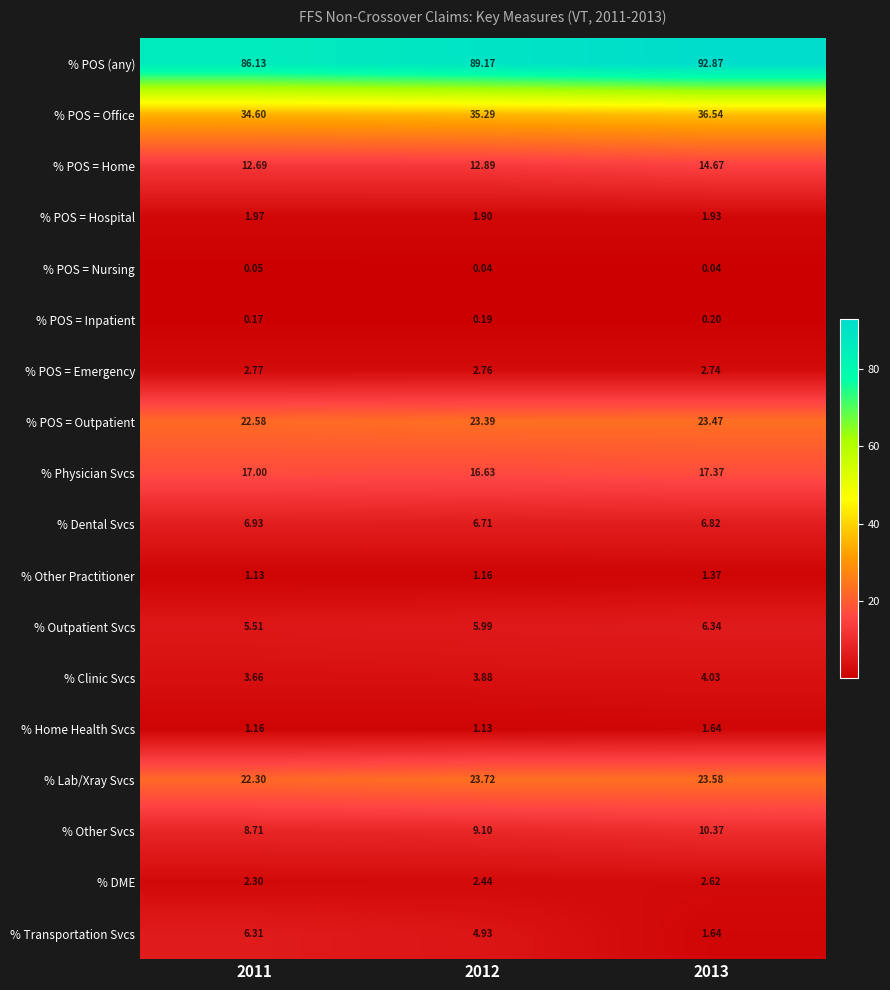

List the series in order of their peak value, lowest first.

% POS = Nursing, % POS = Inpatient, % Other Practitioner, % Home Health Svcs, % POS = Hospital, % DME, % POS = Emergency, % Clinic Svcs, % Transportation Svcs, % Outpatient Svcs, % Dental Svcs, % Other Svcs, % POS = Home, % Physician Svcs, % POS = Outpatient, % Lab/Xray Svcs, % POS = Office, % POS (any)